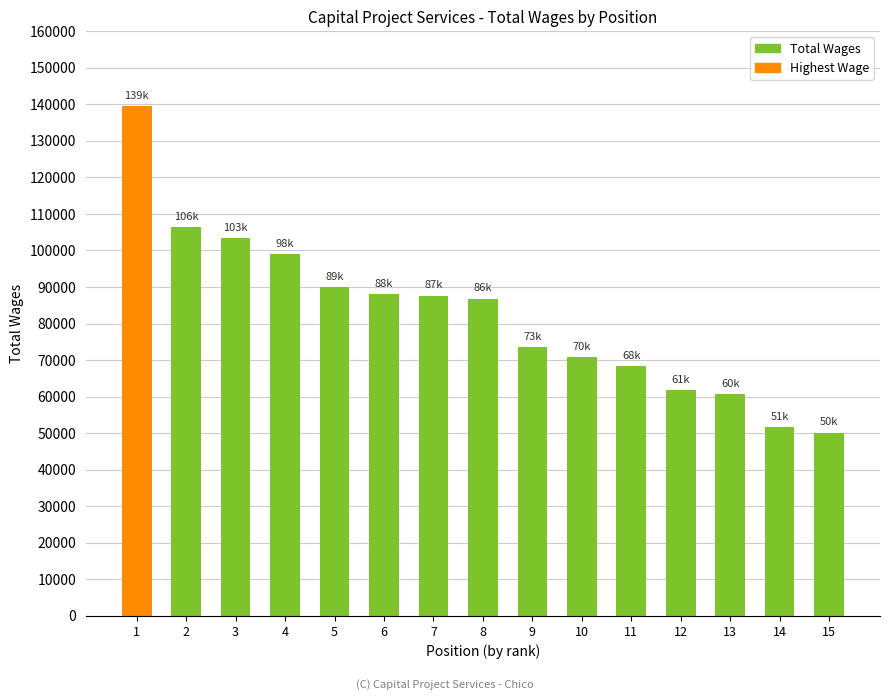

What is the change in value from 4 to 12?

-37112